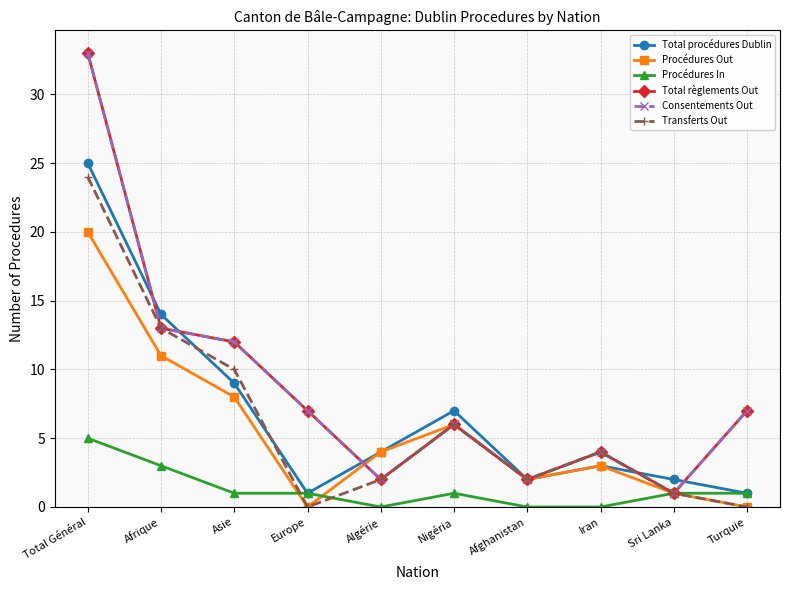

Which series ends up on top after the final intersection of Total procédures Dublin and Total règlements Out?

Total règlements Out